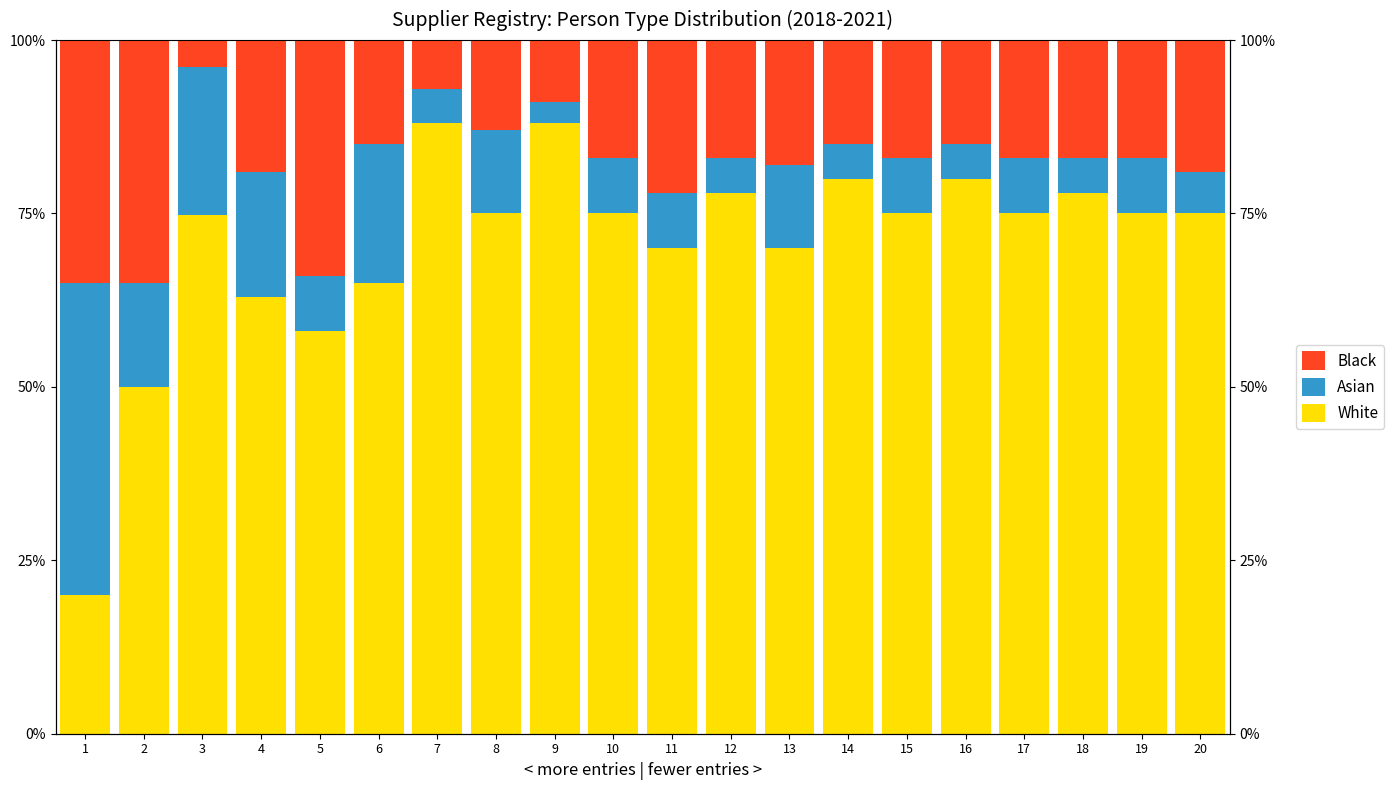

What is the minimum value for Black?

3.9